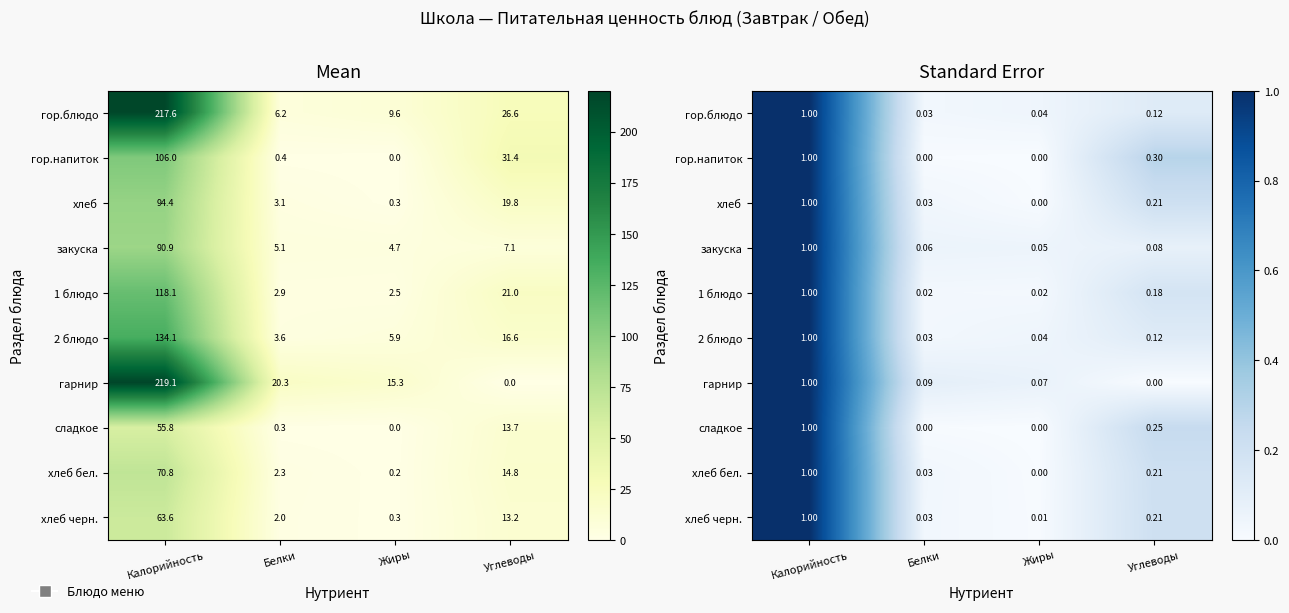

Between Жиры and Углеводы, which series saw the biggest shift?

гор.напиток